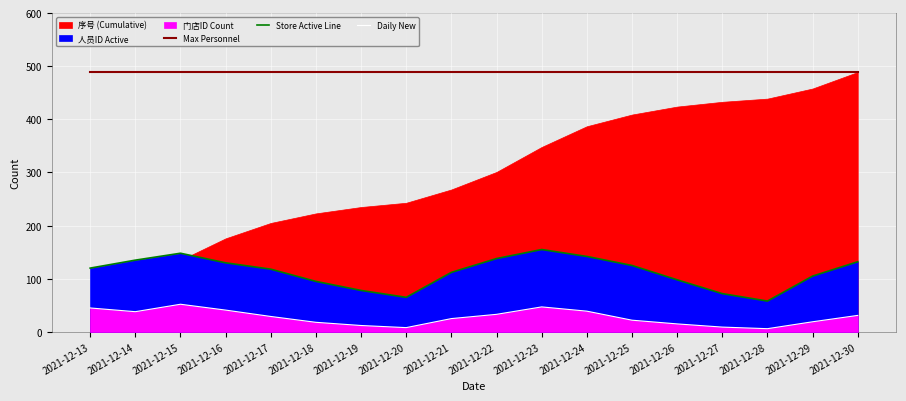

Where does the Store Active Line series first go above 120?

2021-12-14